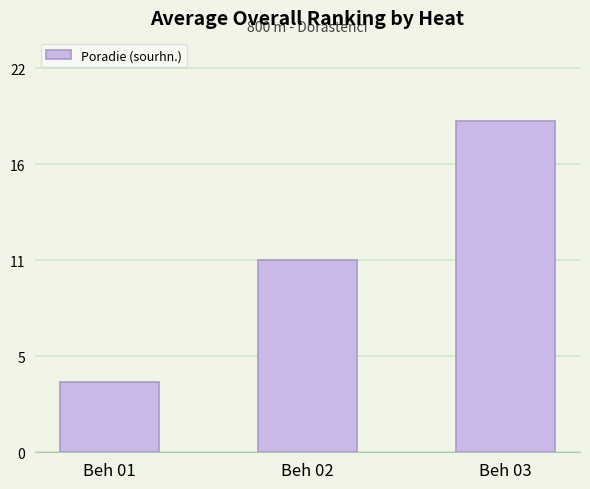

Does the chart contain any negative values?

No